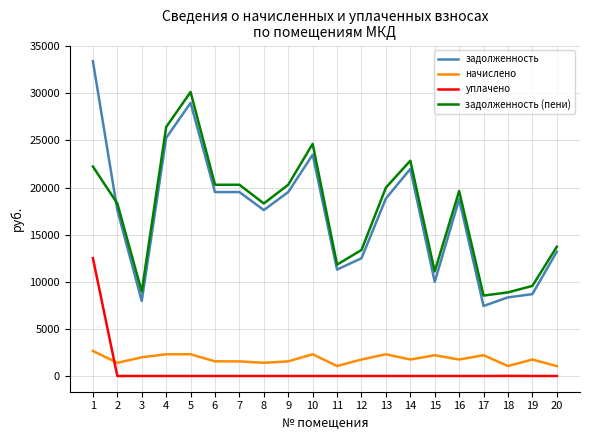

What is the difference between the second highest and minimum values in the начислено series?

1255.8